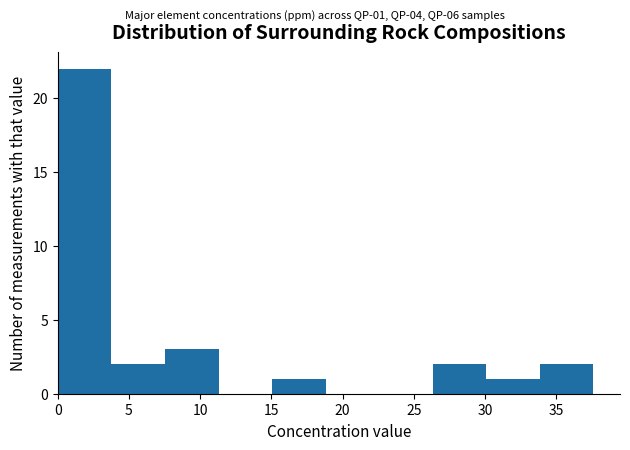

Over which range of the x-axis is the bar tallest?

0.0 to 4.0